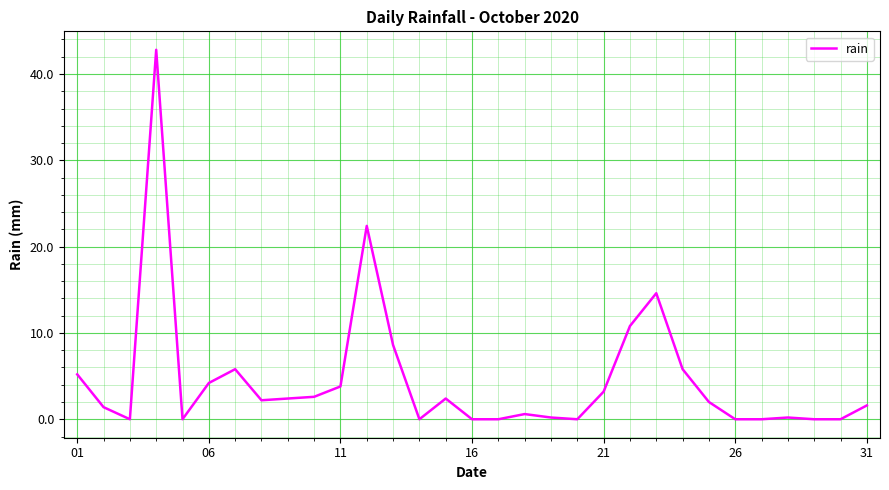

What is the greatest value displayed?

42.8